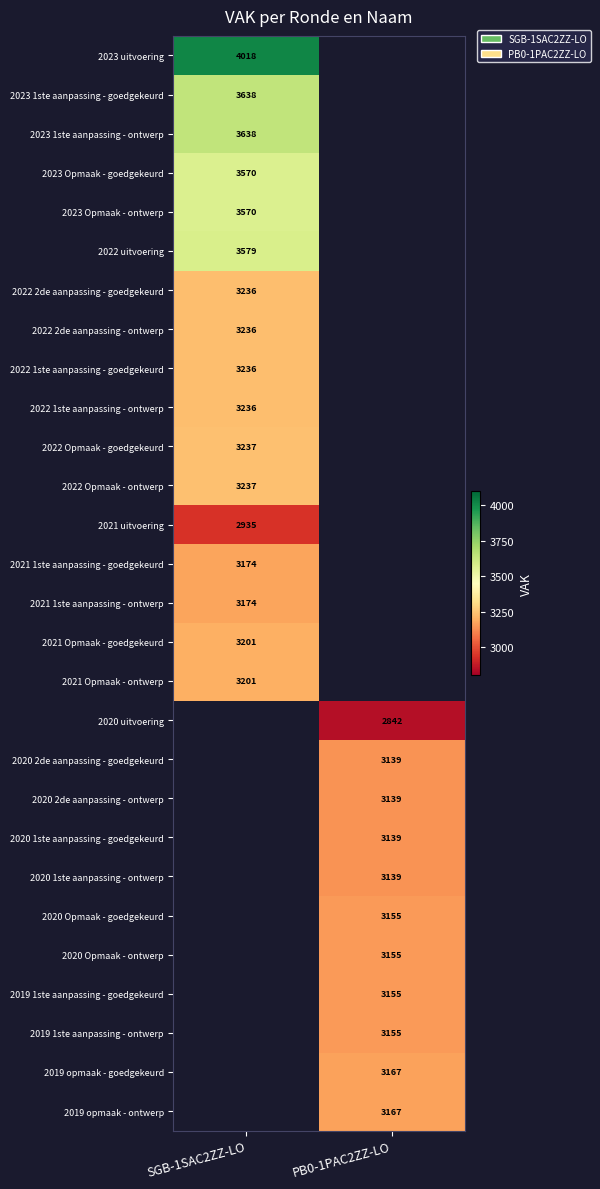

The value of 2019 opmaak - ontwerp at PB0-1PAC2ZZ-LO is 4881.2. True or false?

False